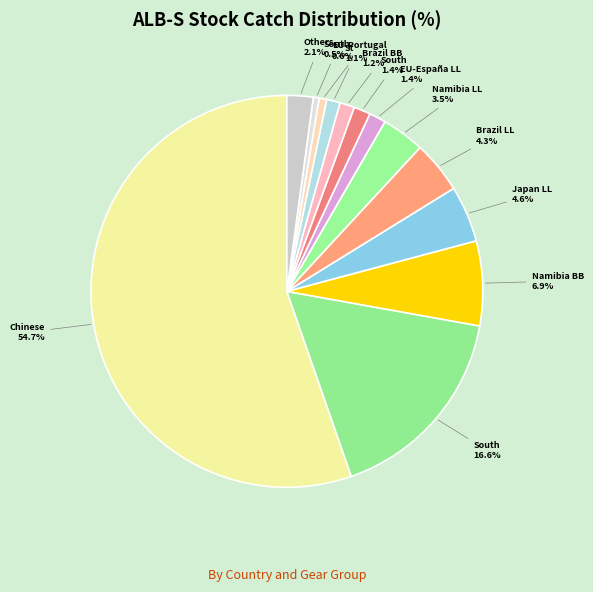

Count the number of slices in the pie.

19